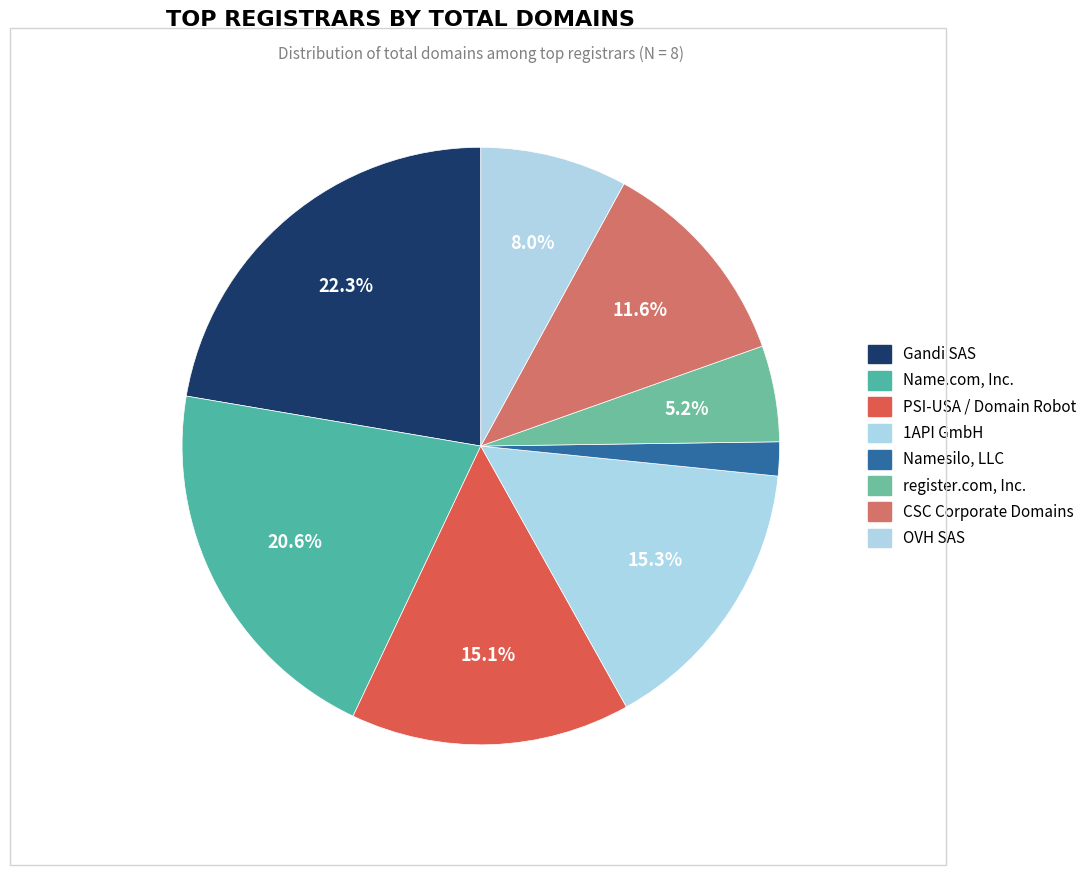

To the nearest percent, what is the average slice percentage?

12%